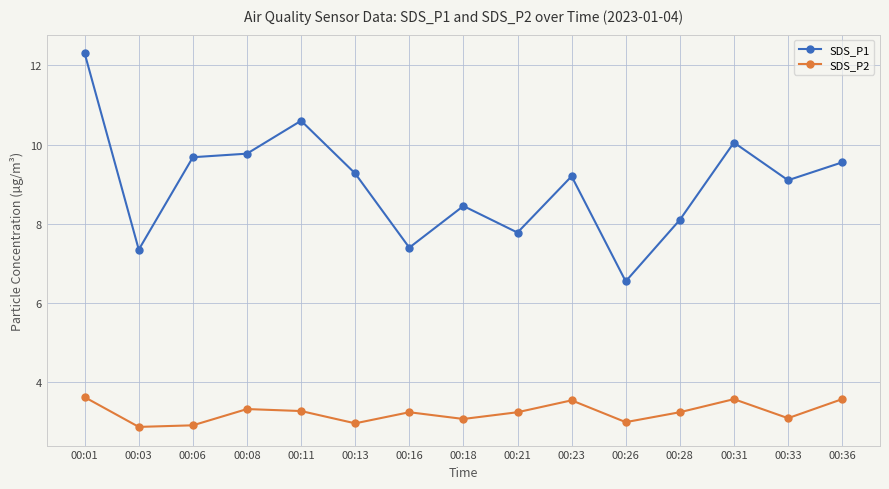

True or false: SDS_P1 and SDS_P2 intersect in this chart.

False